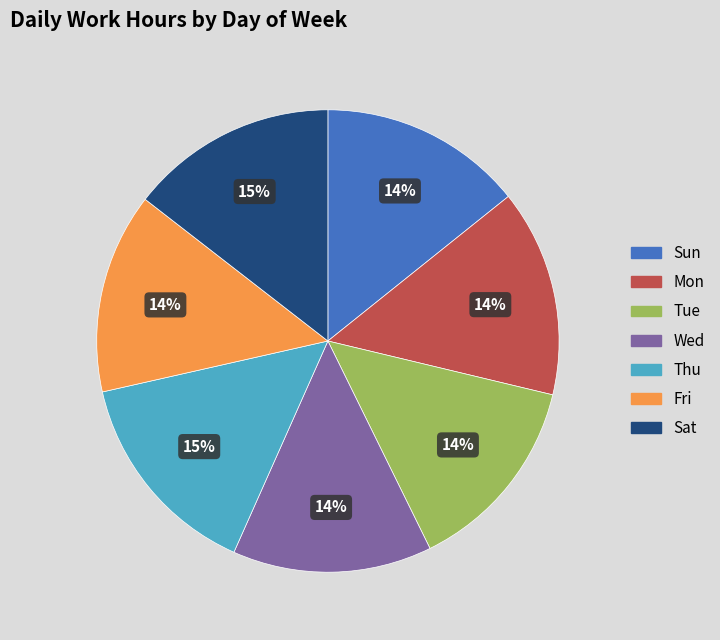

Is the sum of Tue and Mon greater than half?

No